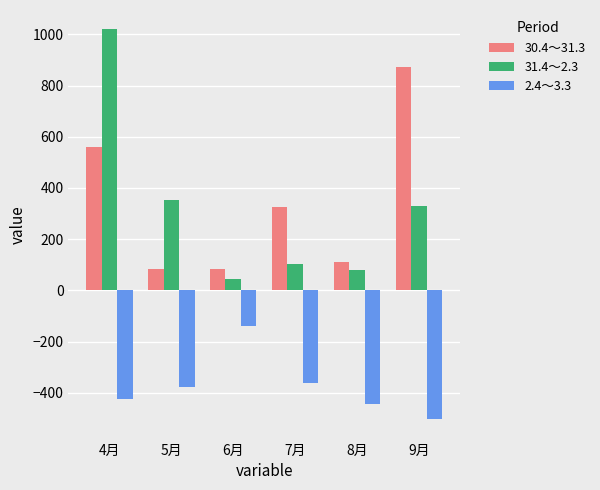

How many groups of bars are there?

6